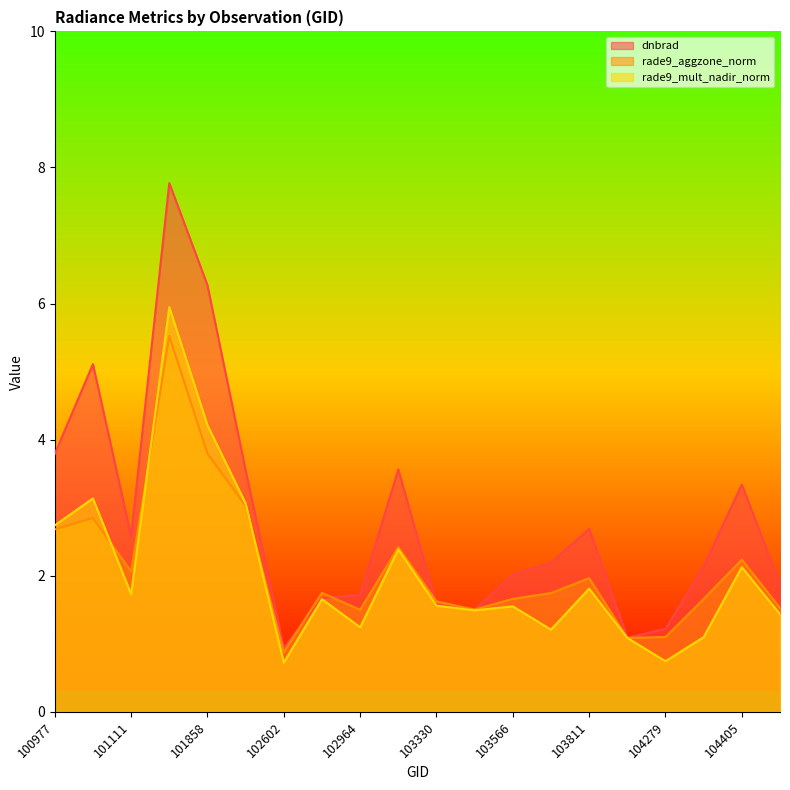

Reading right to left, transcribe all the data shown in this chart.

dnbrad: 1.9	3.3	2.1	1.2	1.1	2.7	2.2	2.0	1.5	1.6	3.6	1.7	1.7	0.9	3.5	6.3	7.8	2.6	5.1	3.8
rade9_aggzone_norm: 1.5	2.2	1.7	1.1	1.1	2.0	1.7	1.7	1.5	1.6	2.4	1.5	1.7	0.9	3.0	3.8	5.5	2.1	2.8	2.7
rade9_mult_nadir_norm: 1.4	2.1	1.1	0.7	1.1	1.8	1.2	1.6	1.5	1.6	2.4	1.2	1.7	0.7	3.1	4.2	5.9	1.7	3.1	2.7